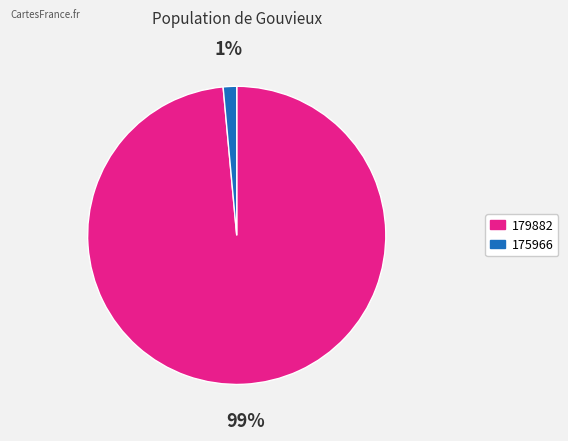

To the nearest percent, what portion does 179882 represent?

99%